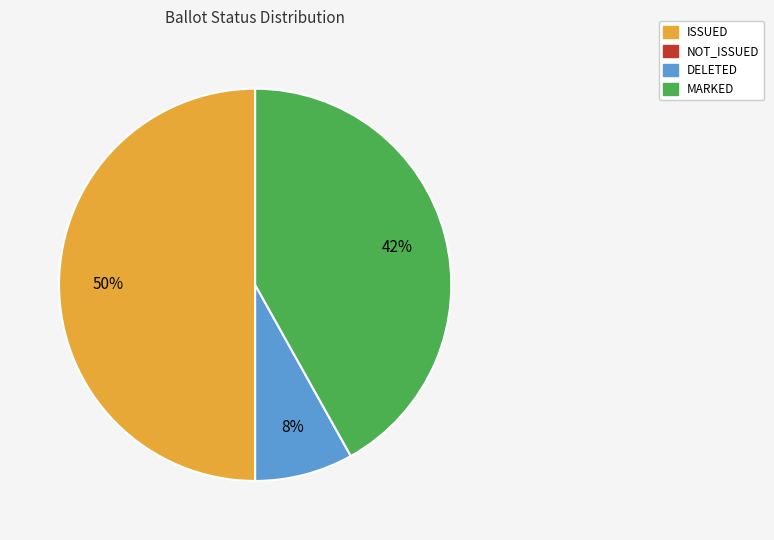

Is it true that ISSUED is 62% of the pie?

False